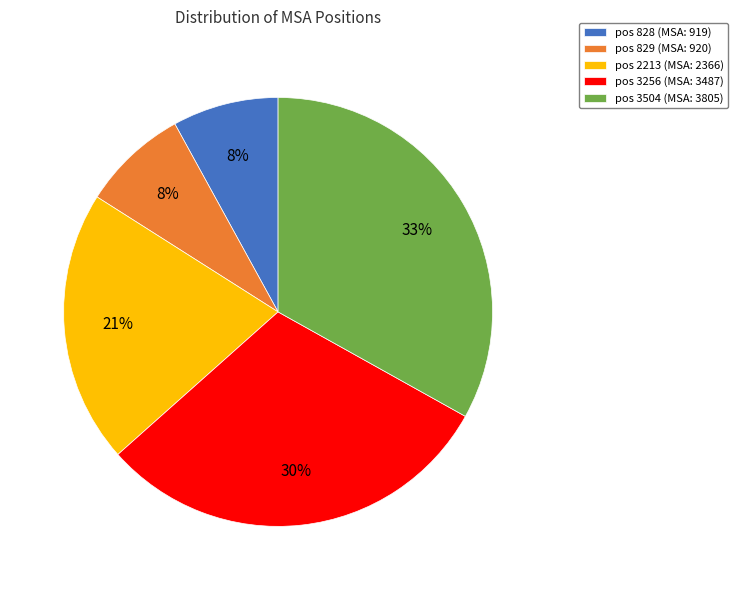

To the nearest percent, what is the combined percentage of pos 829 (MSA: 920) and pos 2213 (MSA: 2366)?

29%